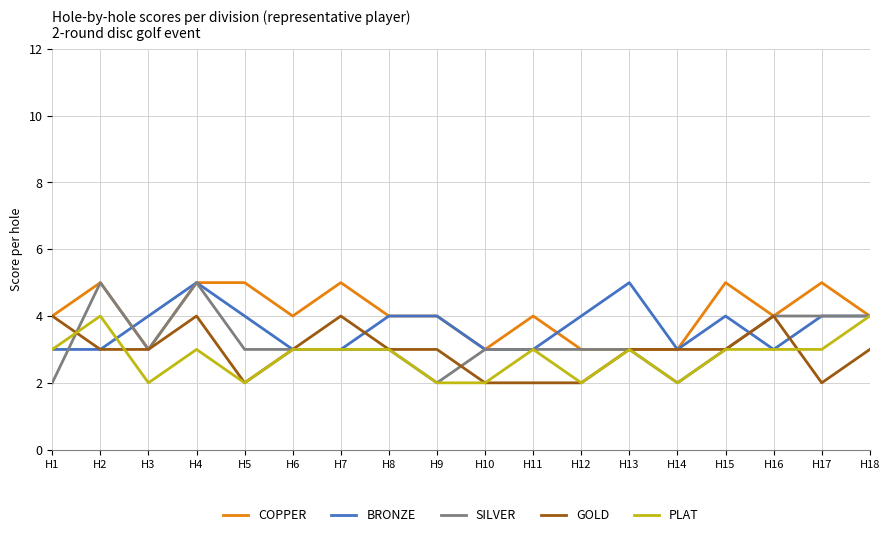

The GOLD series shows 1 at H12. True or false?

False